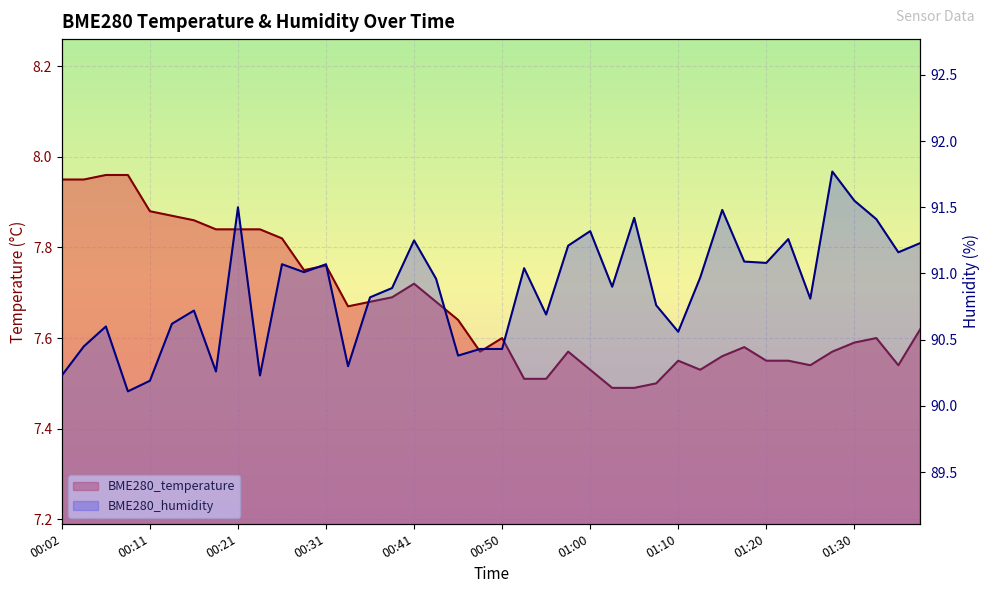

What is the label of the 39th point from the left?

01:34